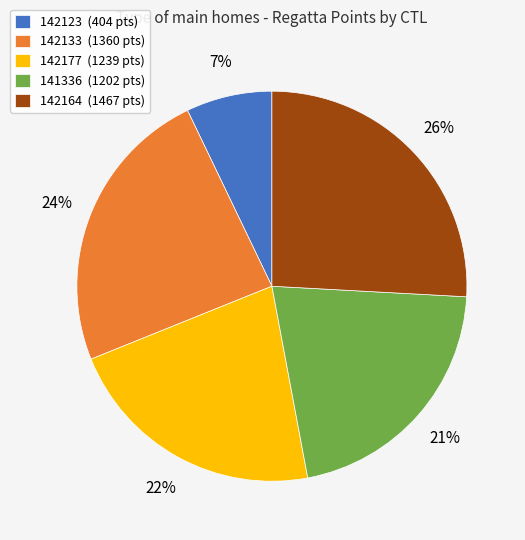

Is 142123 the majority of the pie?

No